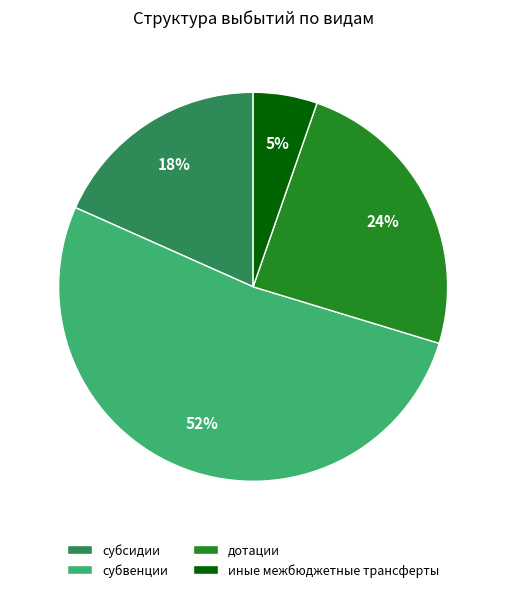

Approximately how many times larger is the value at иные межбюджетные трансферты compared to субсидии?

0.3